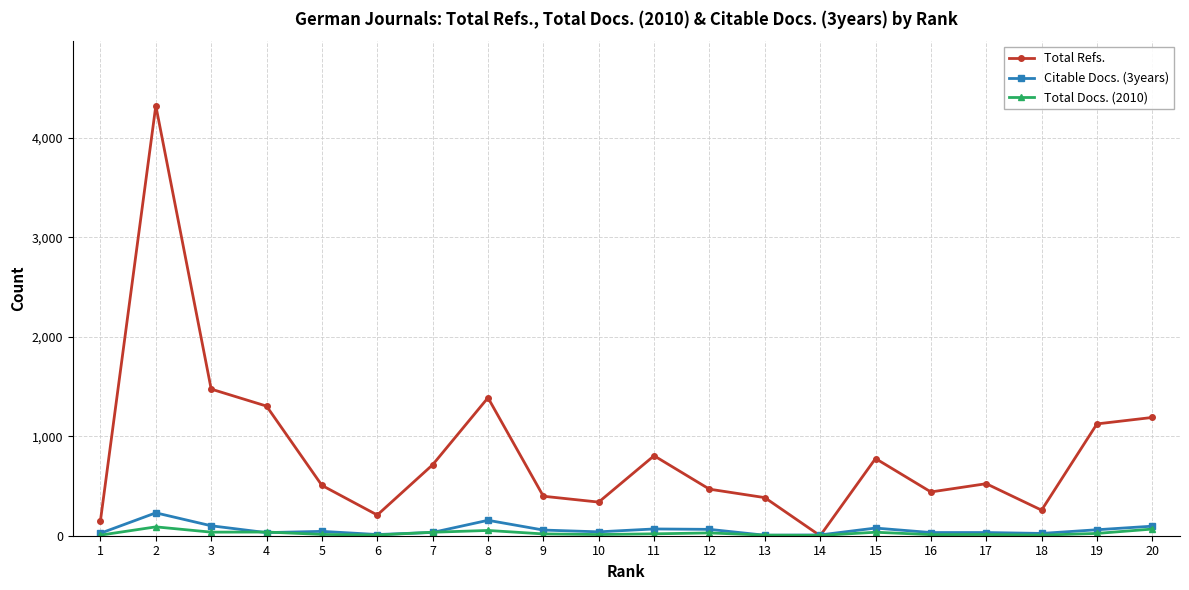

Where is the first local minimum for Total Refs.?

6